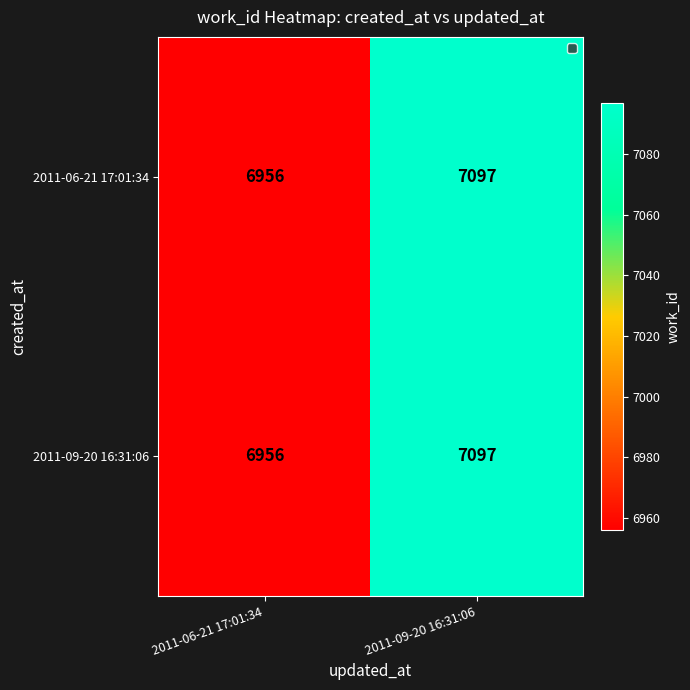

Reading left to right, list all the values displayed in this chart.

2011-06-21 17:01:34: 2011-06-21 17:01:34=6956	2011-09-20 16:31:06=7097
2011-09-20 16:31:06: 2011-06-21 17:01:34=6956	2011-09-20 16:31:06=7097